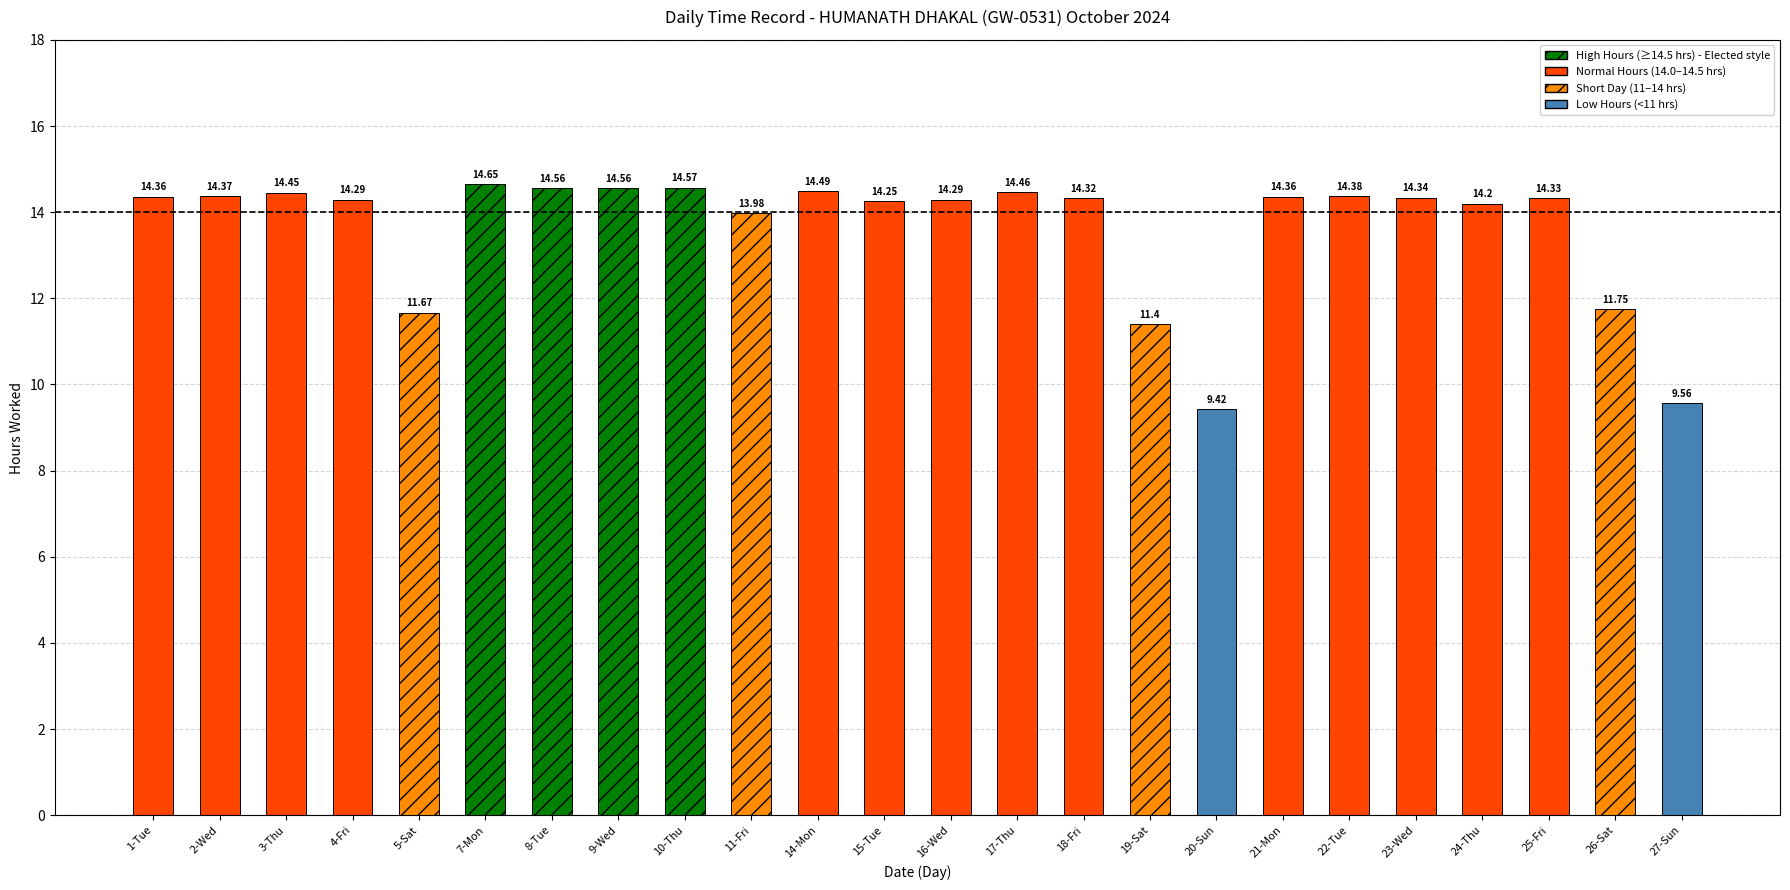

What is the label of the 8th bar from the left?

9-Wed